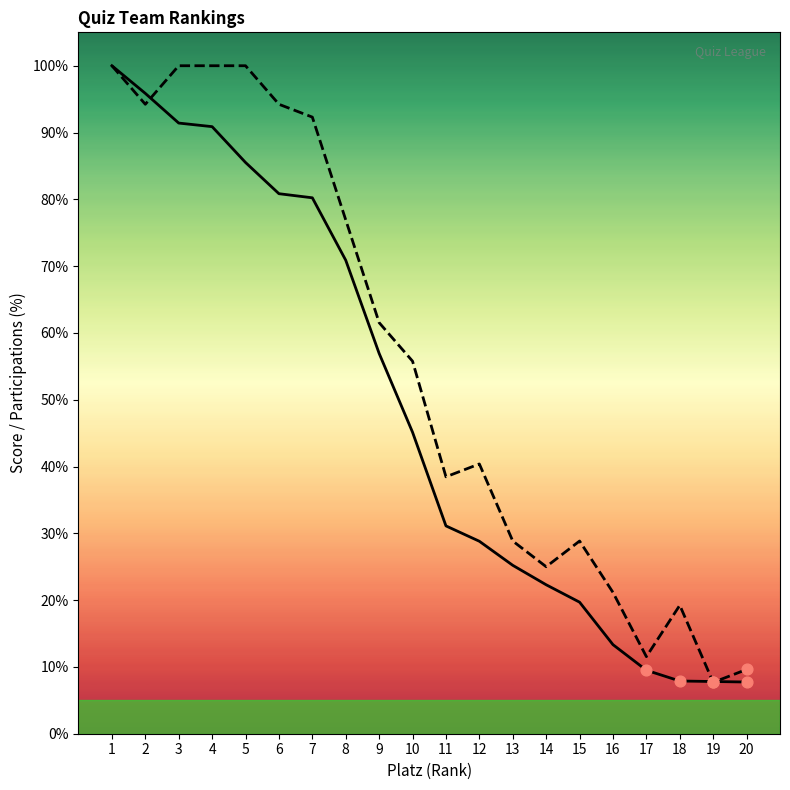

What is the total value across all series at 12?

69.2